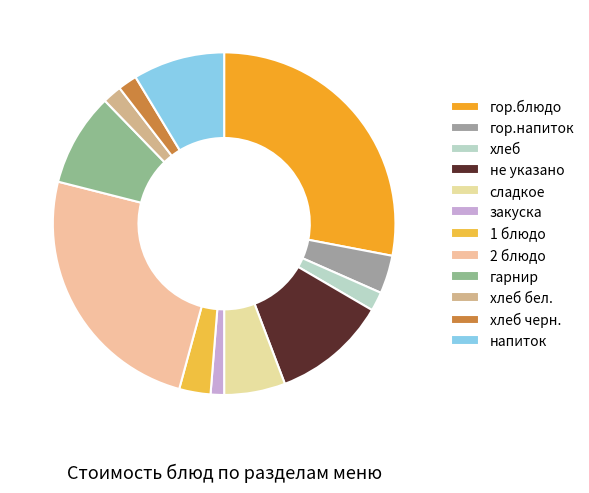

True or false: сладкое accounts for 1% of the total.

False